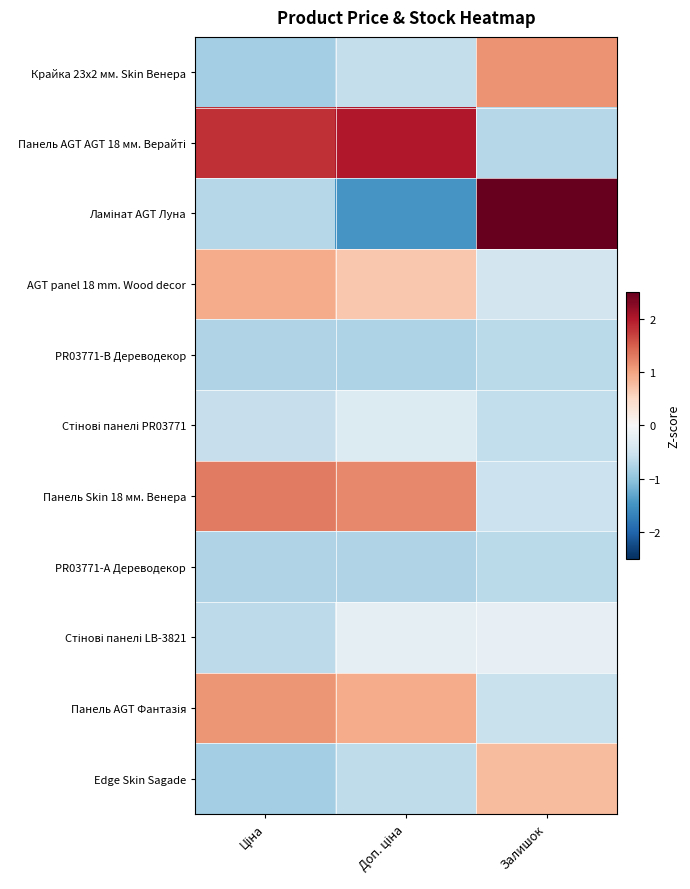

Which series has the largest total across all categories?

Панель AGT AGT 18 мм. Верайті